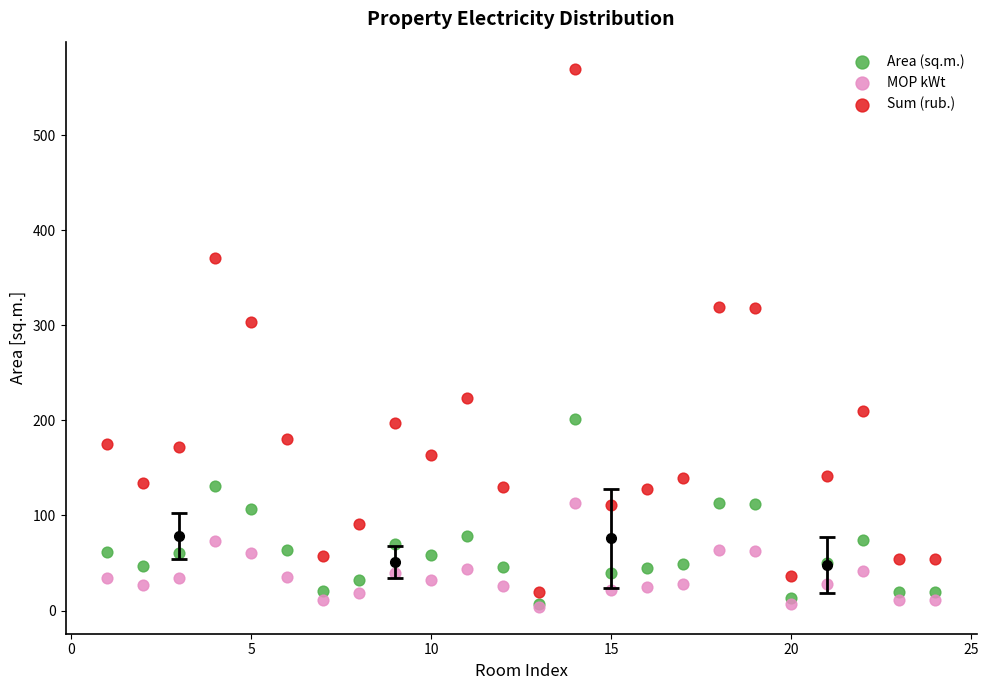

In the Sum (rub.) series, what Y value is closest to 294?

303.3